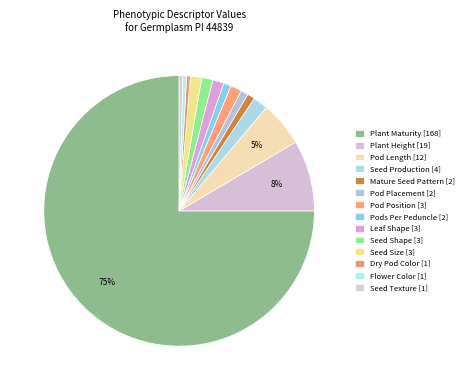

To the nearest percent, what percentage of the pie is Mature Seed Pattern?

1%